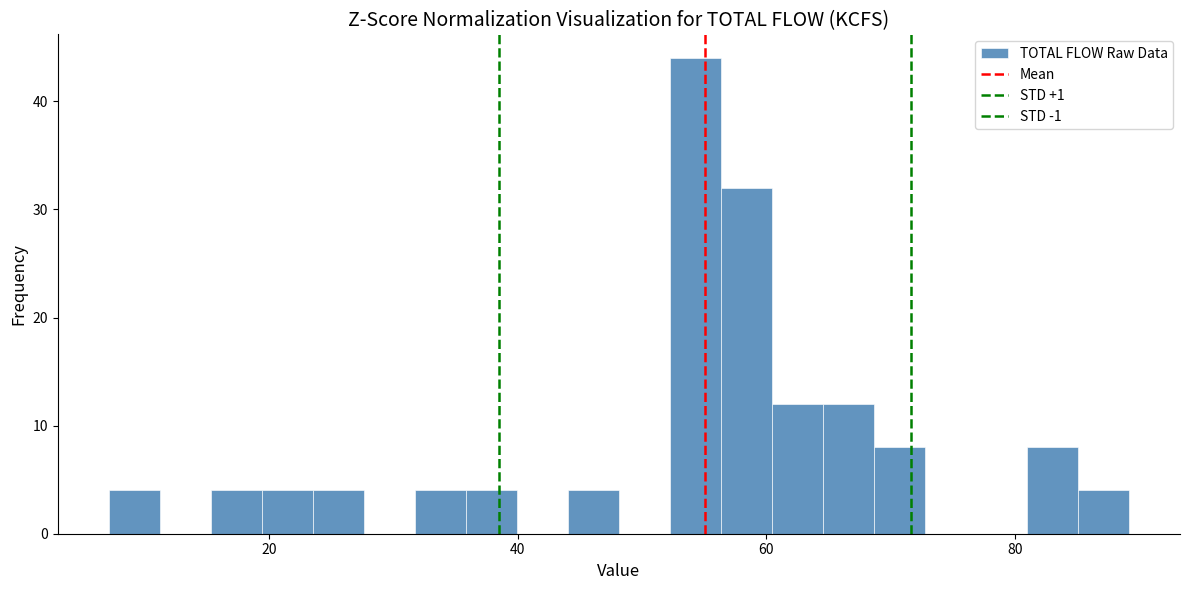

Read against the x-axis, roughly where is the centre of the tallest bar?

54